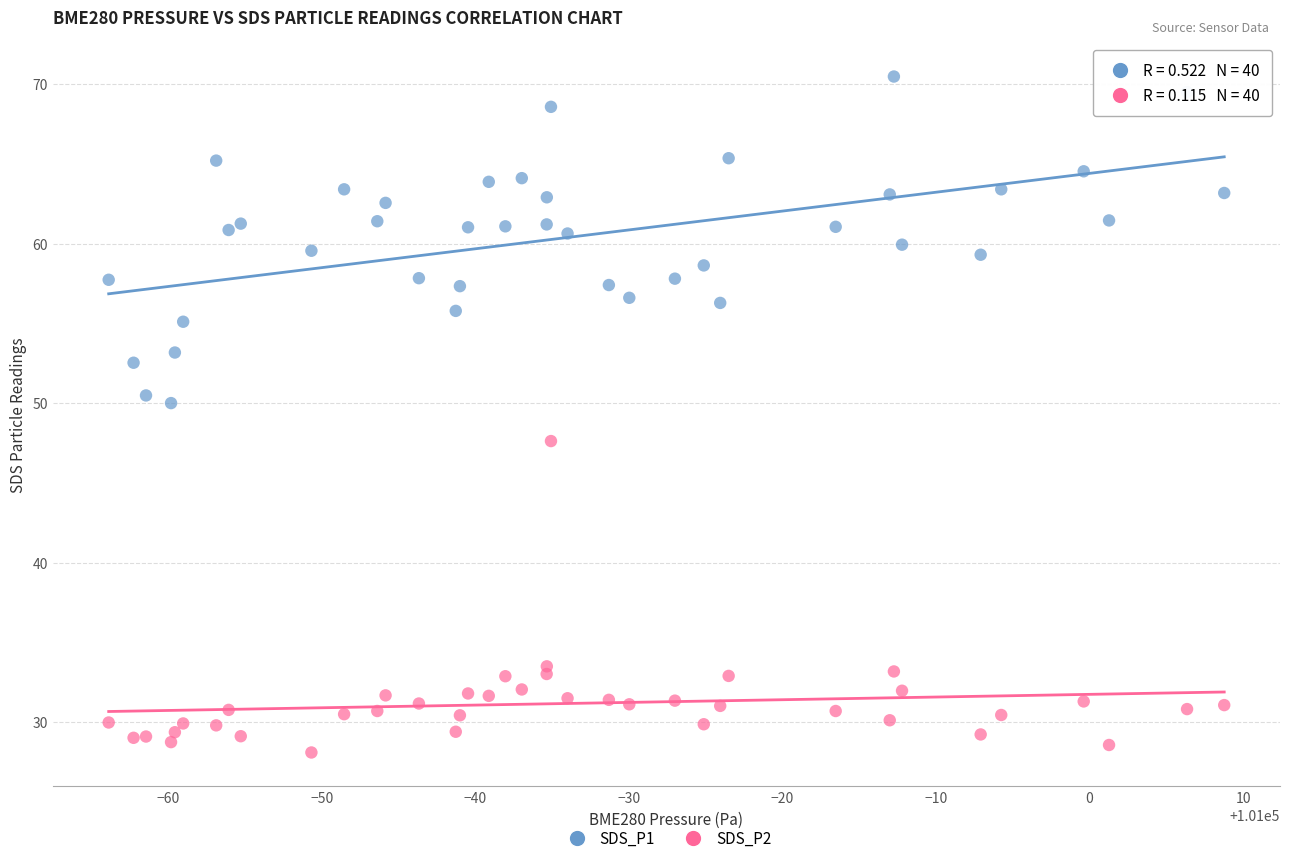

Which series has the widest spread of Y values?

SDS_P1